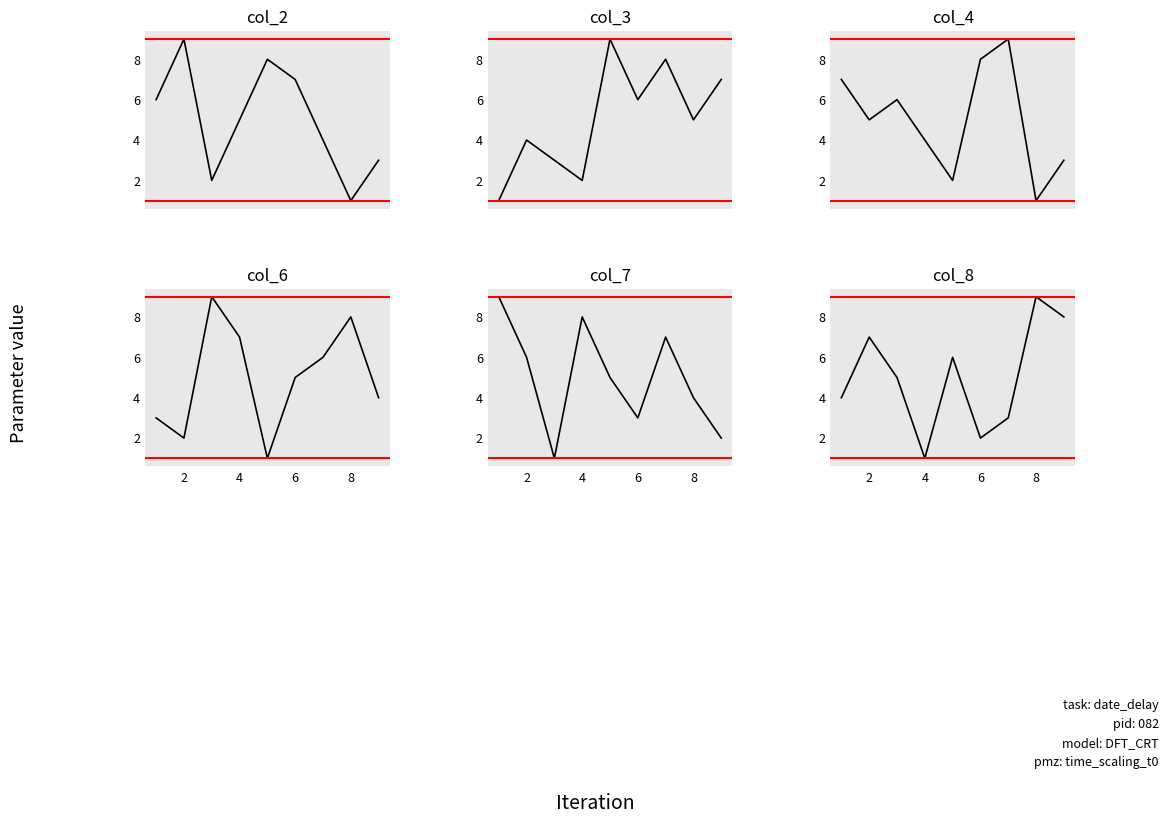

What is the label of the 5th point from the left?

8